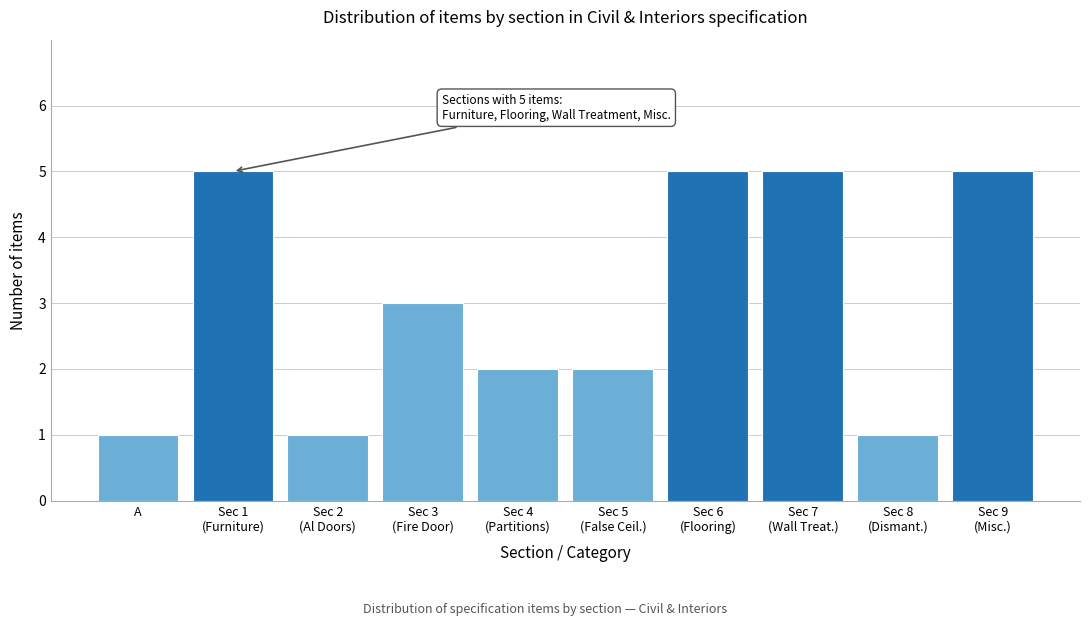

Reading left to right, what are all the values shown in this chart?

1	5	1	3	2	2	5	5	1	5